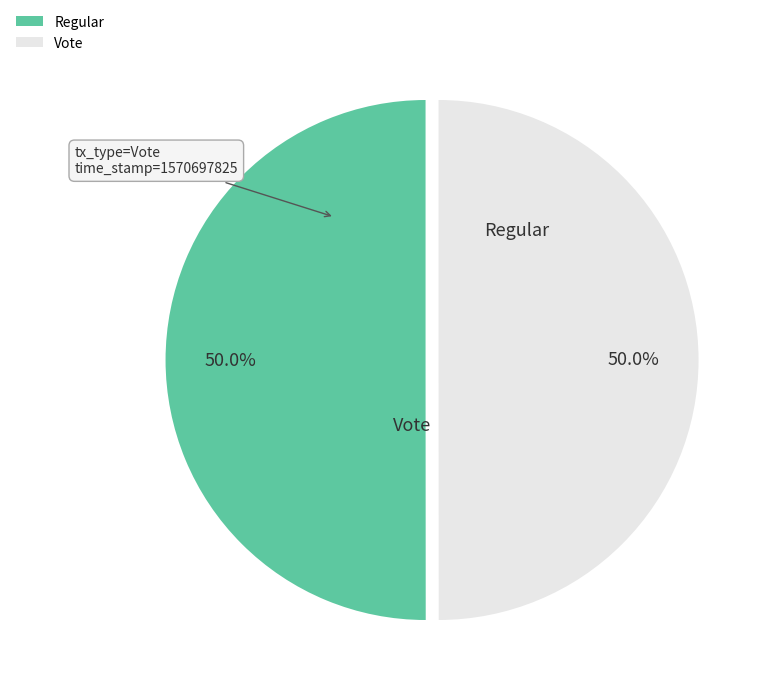

What is the smallest slice in the pie chart?

Vote